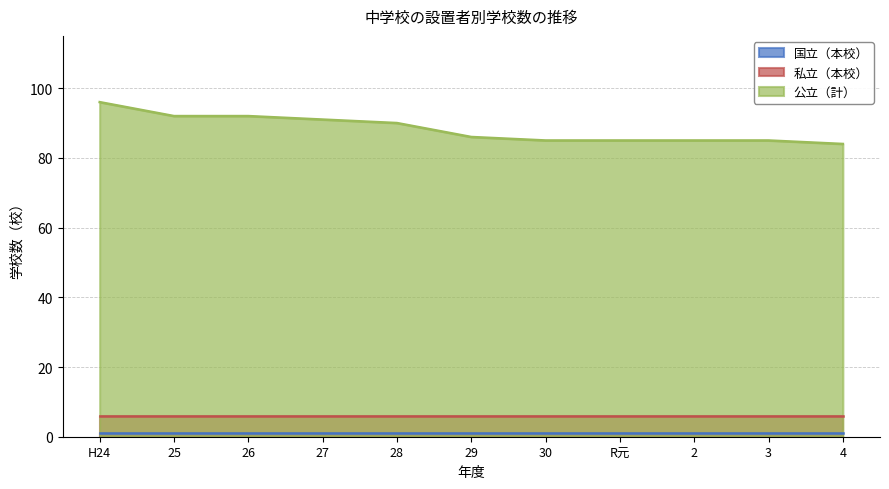

Between R元 and H24, which is larger?

R元